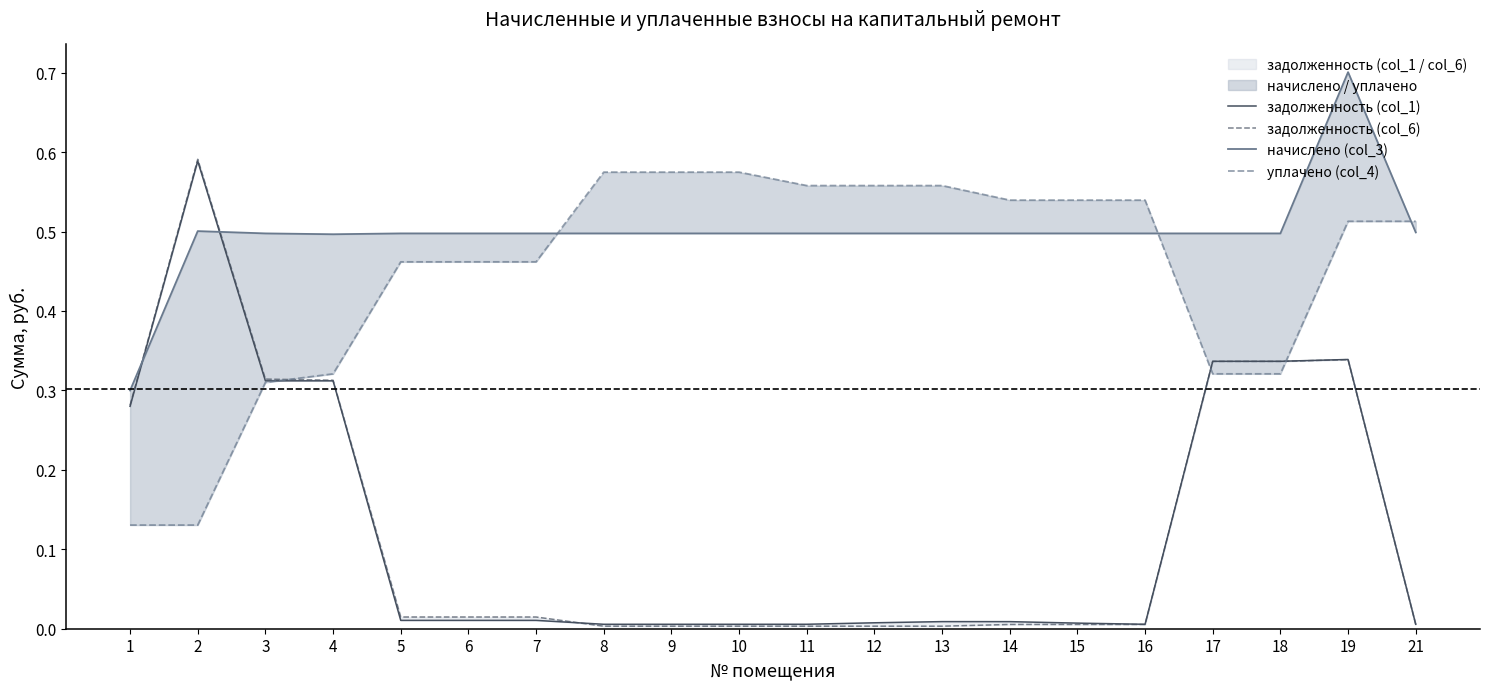

Reading left to right, what are all the values shown in this chart?

задолженность (col_1): 1=0.3	2=0.6	3=0.3	4=0.3	5=0.0	6=0.0	7=0.0	8=0.0	9=0.0	10=0.0	11=0.0	12=0.0	13=0.0	14=0.0	15=0.0	16=0.0	17=0.3	18=0.3	19=0.3	21=0.0
задолженность (col_6): 1=0.3	2=0.6	3=0.3	4=0.3	5=0.0	6=0.0	7=0.0	8=0.0	9=0.0	10=0.0	11=0.0	12=0.0	13=0.0	14=0.0	15=0.0	16=0.0	17=0.3	18=0.3	19=0.3	21=0.0
начислено (col_3): 1=0.3	2=0.5	3=0.5	4=0.5	5=0.5	6=0.5	7=0.5	8=0.5	9=0.5	10=0.5	11=0.5	12=0.5	13=0.5	14=0.5	15=0.5	16=0.5	17=0.5	18=0.5	19=0.7	21=0.5
уплачено (col_4): 1=0.1	2=0.1	3=0.3	4=0.3	5=0.5	6=0.5	7=0.5	8=0.6	9=0.6	10=0.6	11=0.6	12=0.6	13=0.6	14=0.5	15=0.5	16=0.5	17=0.3	18=0.3	19=0.5	21=0.5